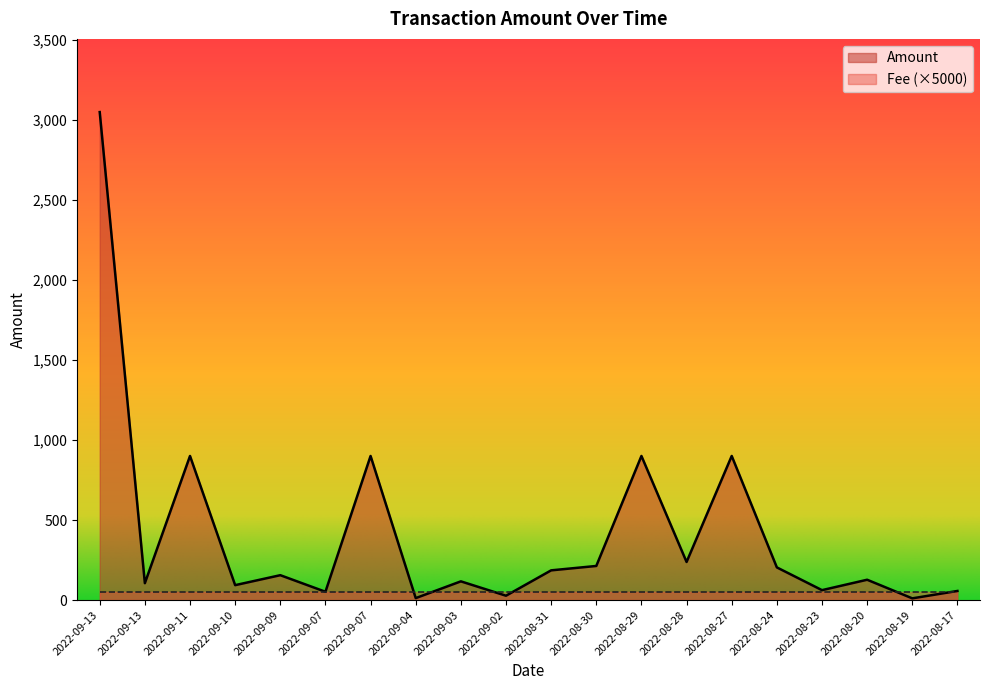

At which category does the chart reach its peak across all series?

2022-09-13